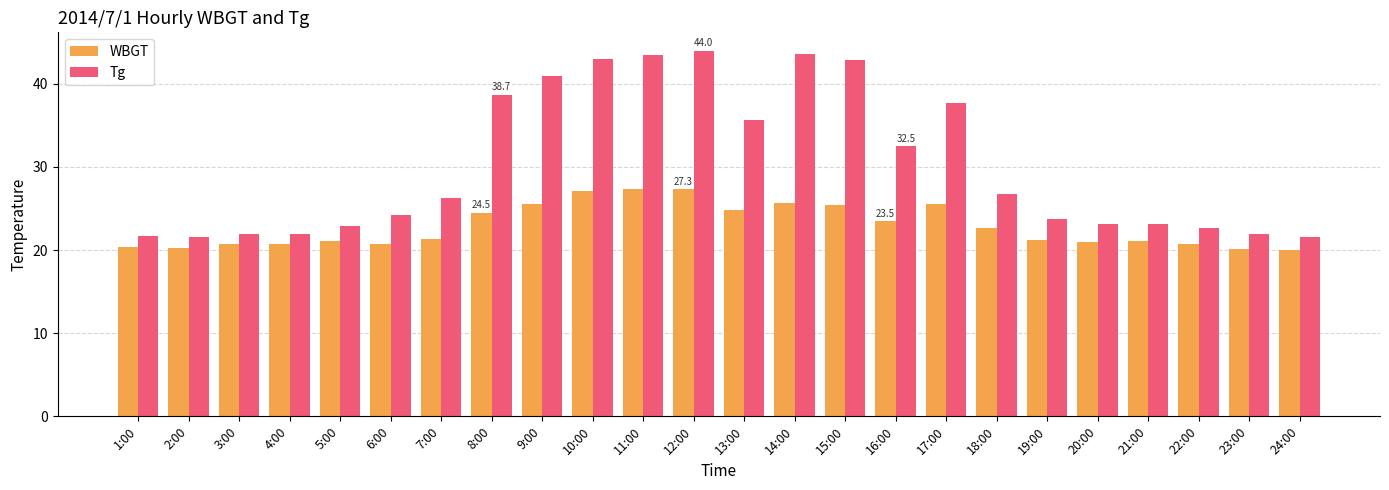

How many bars are there in each group?

2